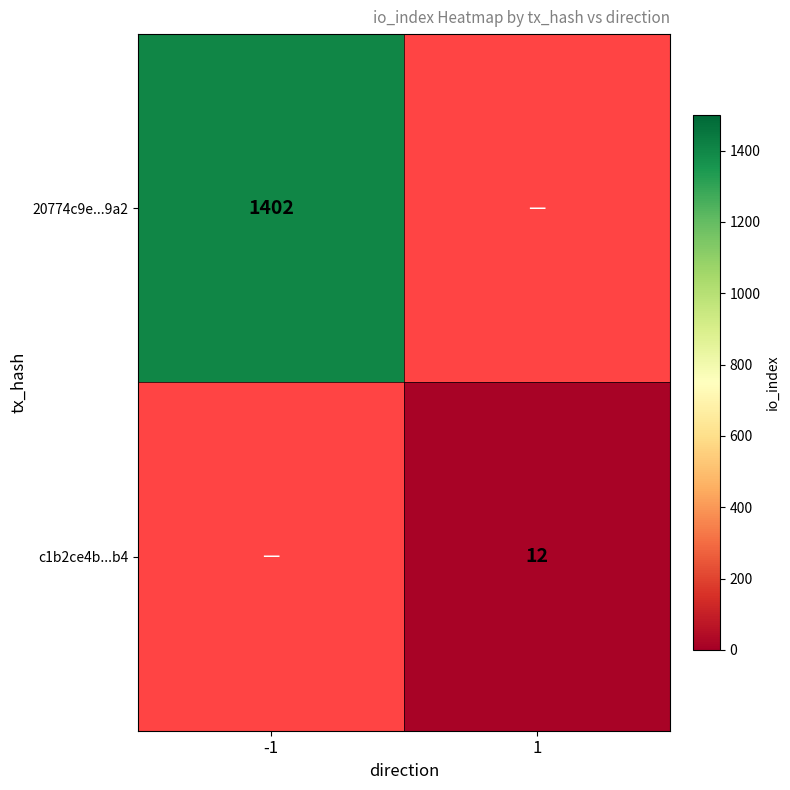

The value of c1b2ce4b...b4 at 1 is 7. True or false?

False